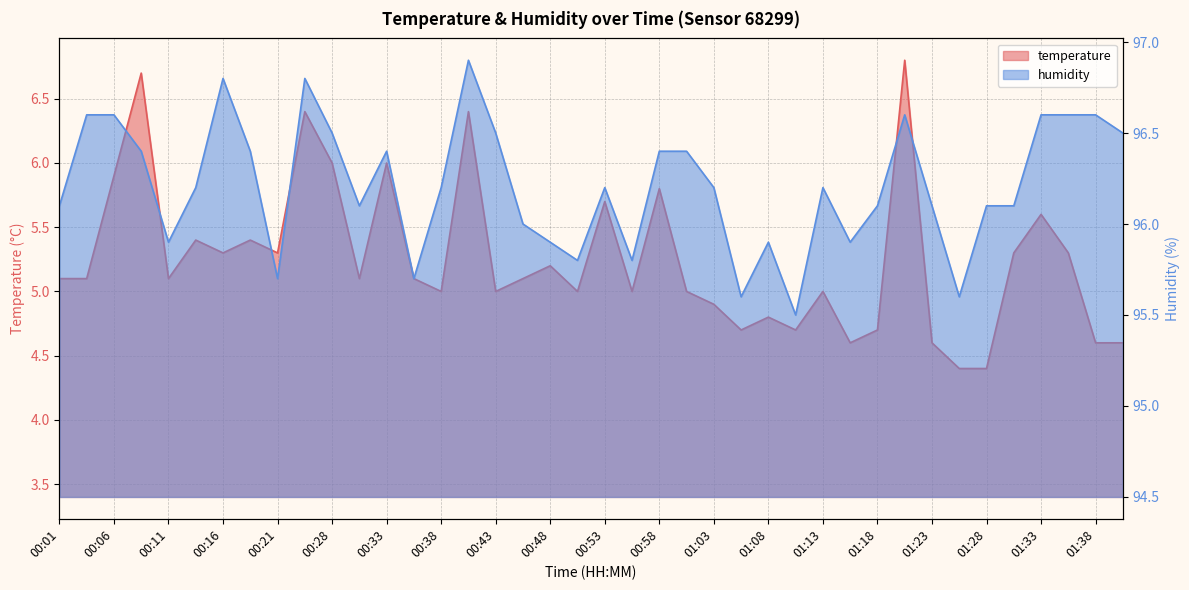

Which series has the largest total across all categories?

humidity